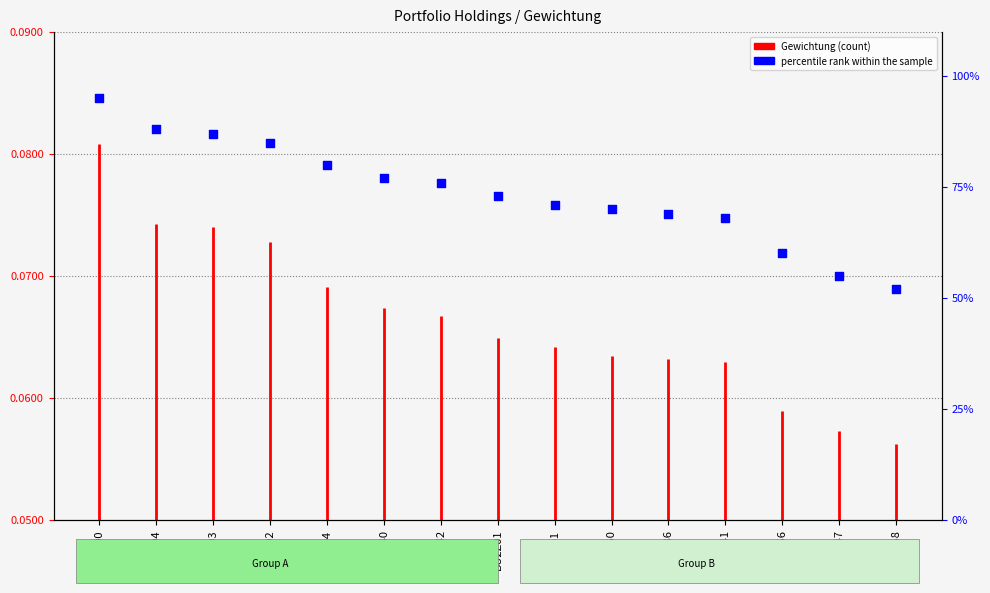

Between 110242 and BU2Z01, which is larger?

110242